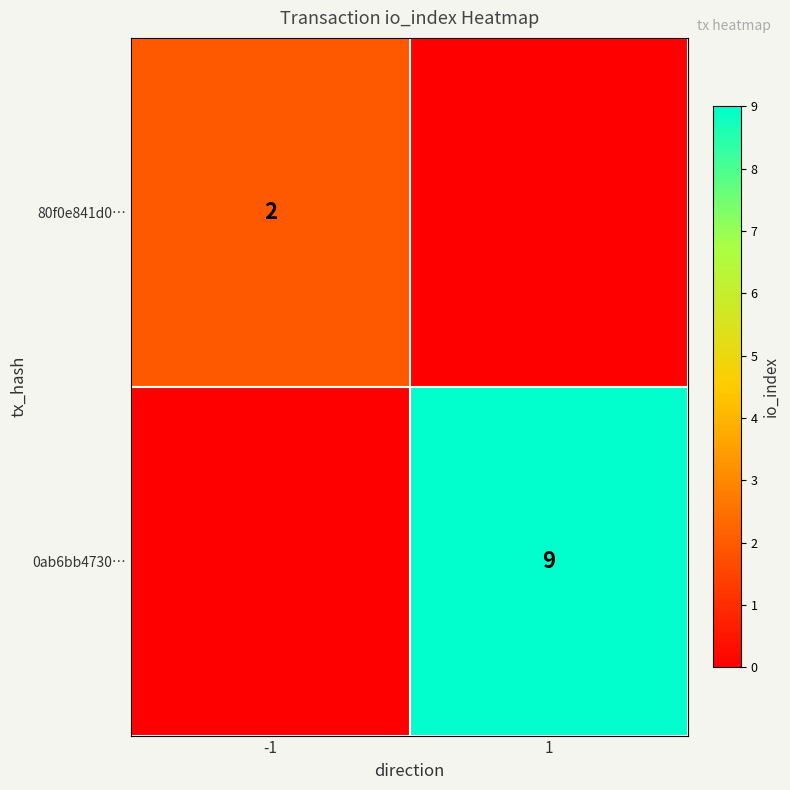

Is it true that 80f0e841d0… equals 3 at -1?

False